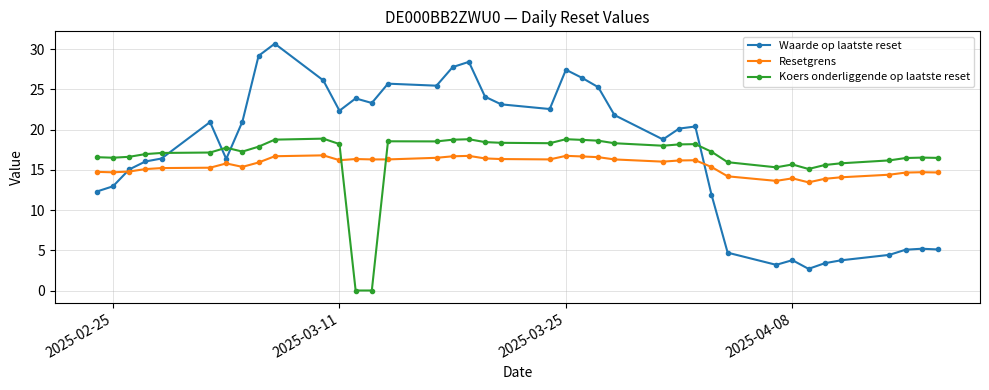

Rank the series by their maximum value, from highest to lowest.

Waarde op laatste reset, Koers onderliggende op laatste reset, Resetgrens